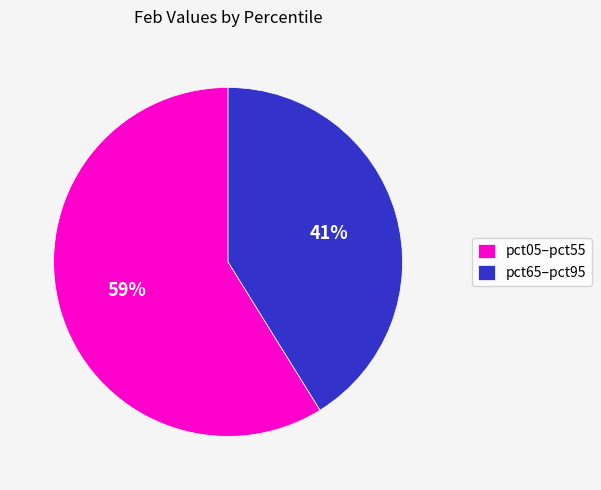

How many slices are in this pie chart?

2